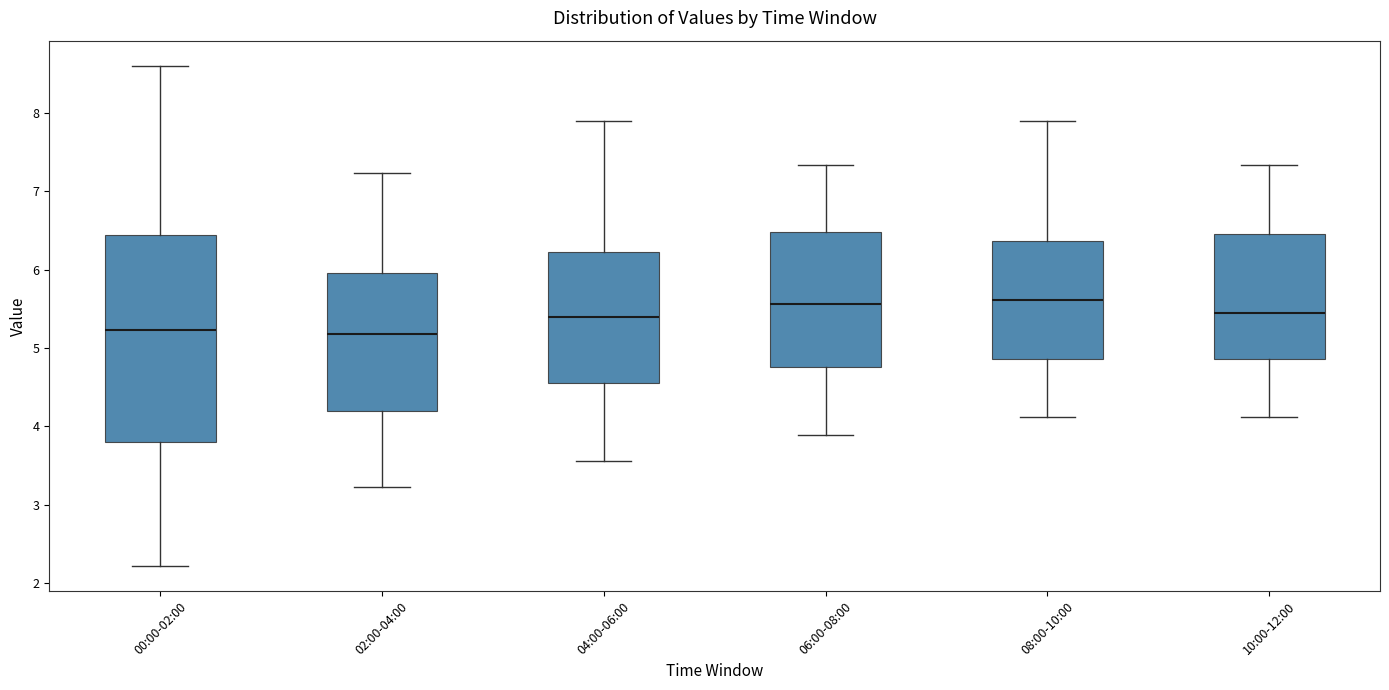

Reading left to right, transcribe this box plot: for each box, give where its median line is, the range the box spans, and where its two whiskers end, as read against the y-axis. The values are not printed on the chart, so give them approximately, as read against the axis.

00:00-02:00: median 5.2, box 3.8 to 6.4, whiskers 2.2 to 8.6
02:00-04:00: median 5.2, box 4.2 to 6.0, whiskers 3.2 to 7.2
04:00-06:00: median 5.4, box 4.6 to 6.2, whiskers 3.6 to 7.9
06:00-08:00: median 5.6, box 4.8 to 6.5, whiskers 3.9 to 7.3
08:00-10:00: median 5.6, box 4.9 to 6.4, whiskers 4.1 to 7.9
10:00-12:00: median 5.5, box 4.9 to 6.5, whiskers 4.1 to 7.3